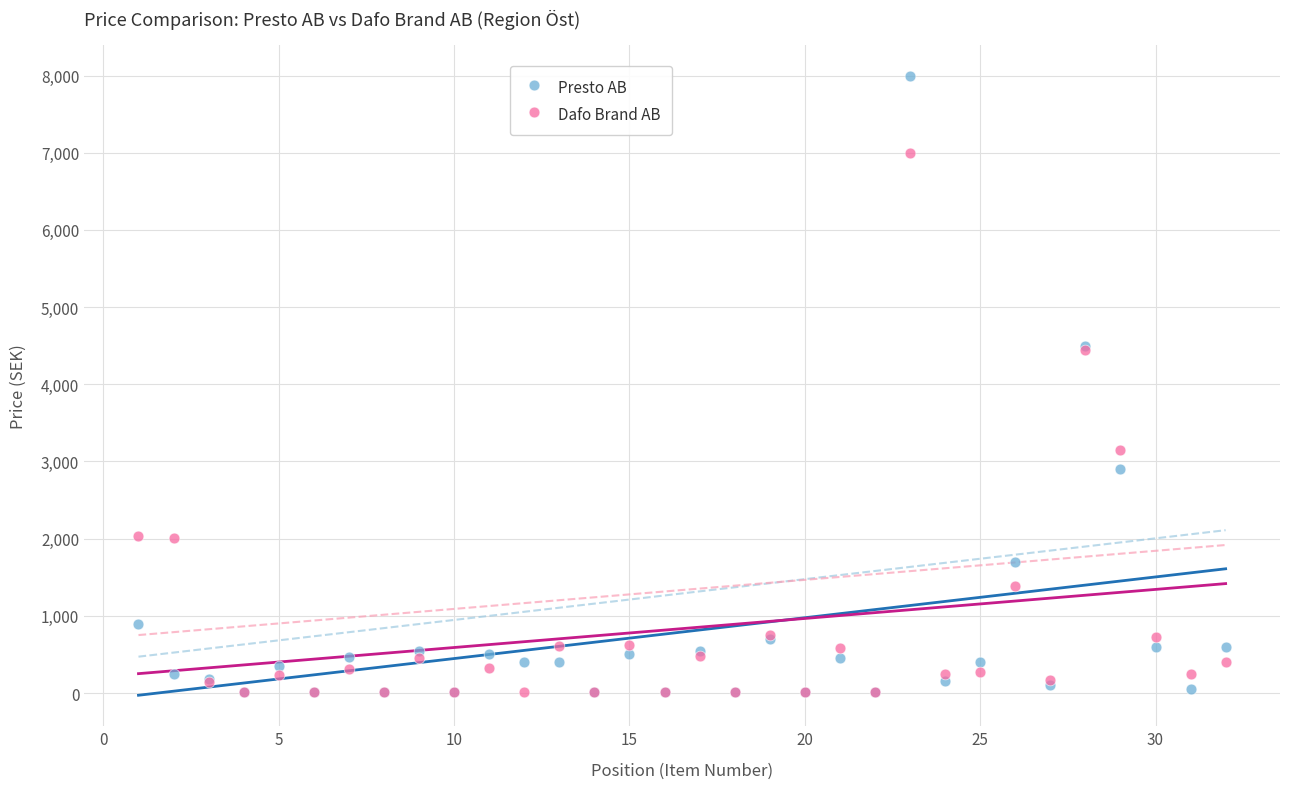

In the Dafo Brand AB series, what Y value is closest to 3505?

3150